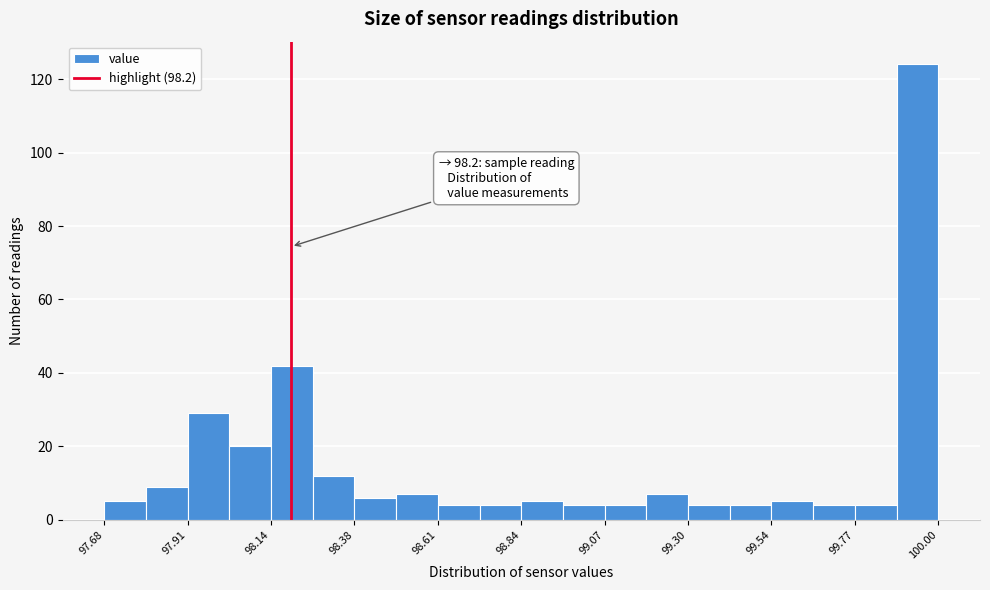

Around what value on the x-axis is the tallest bar? Give the approximate position of its centre, as read against the axis.

99.95